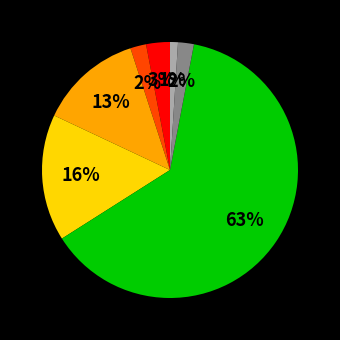

Does any single category account for the majority?

Yes